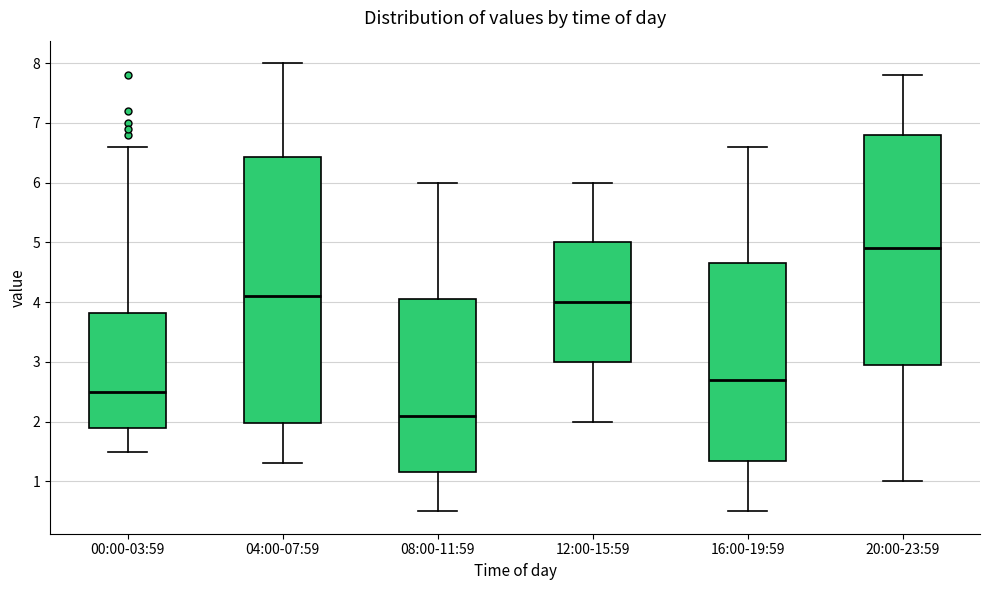

Which box has the highest median line?

20:00-23:59